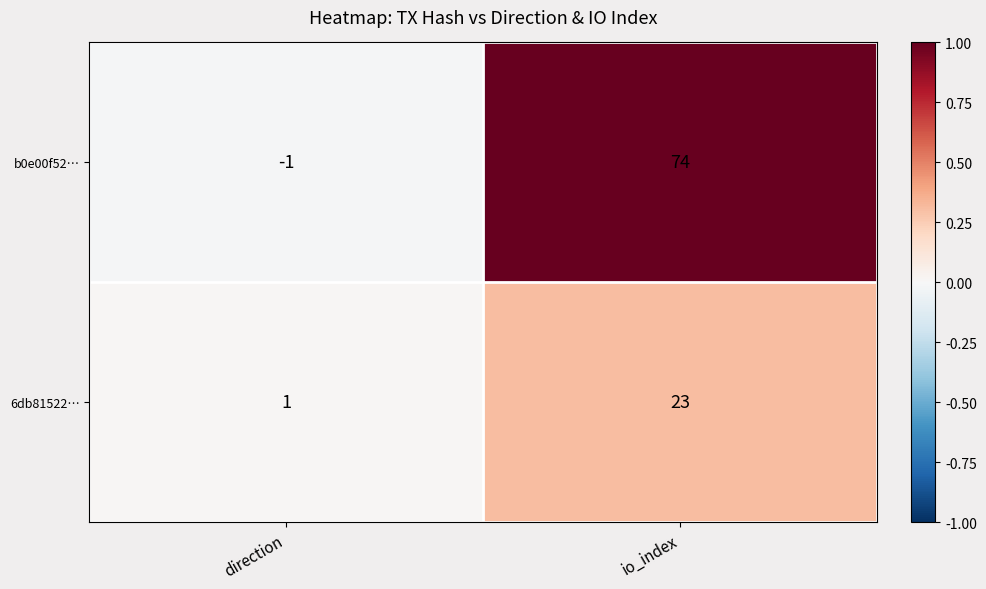

Which series has the largest total across all categories?

b0e00f52…